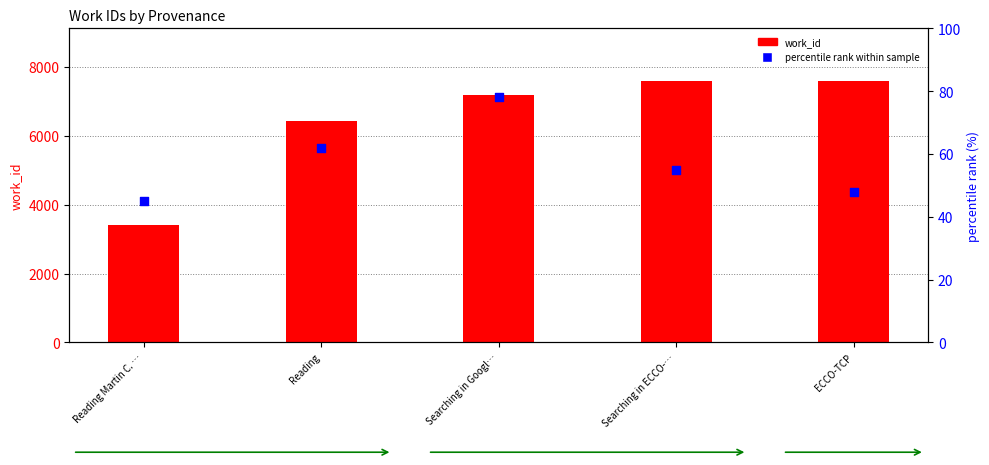

What is the total value across all series at ECCO-TCP?

7649